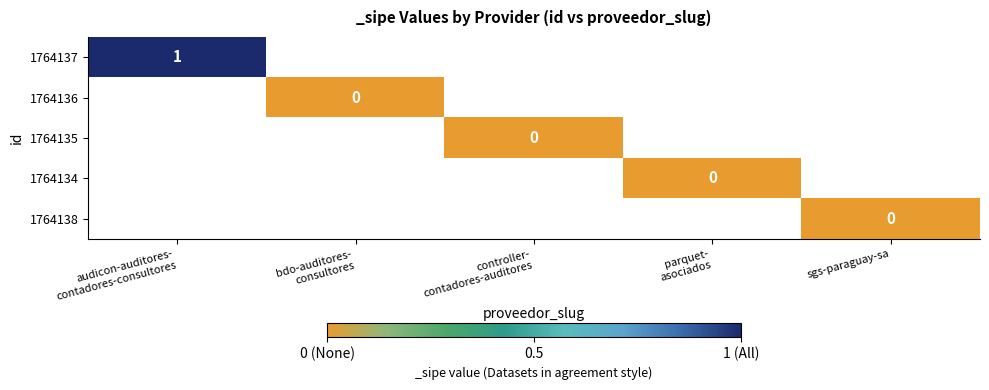

At which category does the chart reach its minimum across all series?

bdo-auditores-
consultores